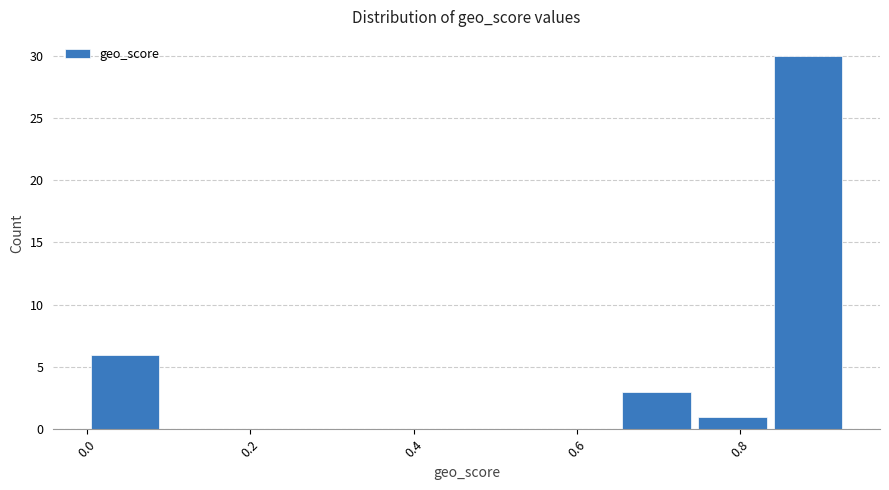

Reading left to right, list every bar in this chart as the range it spans on the x-axis followed by its height. Neither the bar edges nor the heights are printed on the chart, so give them approximately, as read against the axes.

0.00 to 0.10: 6
0.10 to 0.18: 0
0.18 to 0.28: 0
0.28 to 0.38: 0
0.38 to 0.46: 0
0.46 to 0.56: 0
0.56 to 0.66: 0
0.66 to 0.74: 3
0.74 to 0.84: 1
0.84 to 0.94: 30